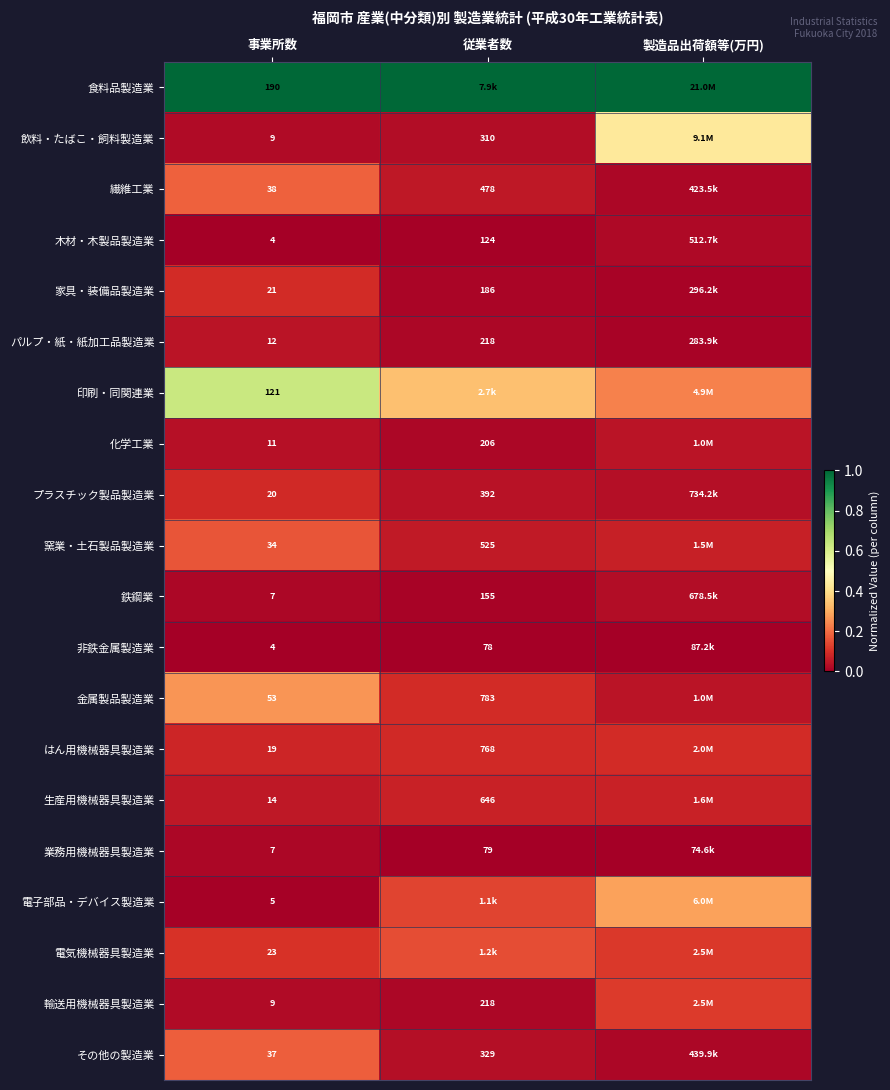

What is the total value across all series at 事業所数?

638.0